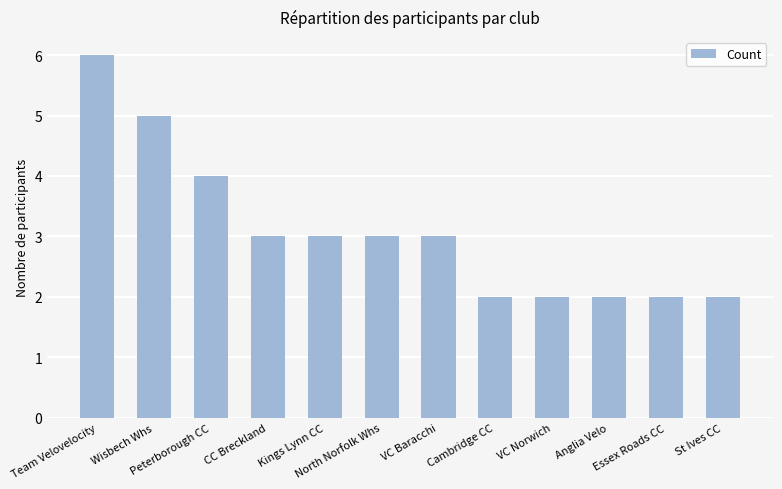

What is the value of the 1st bar from the left?

6